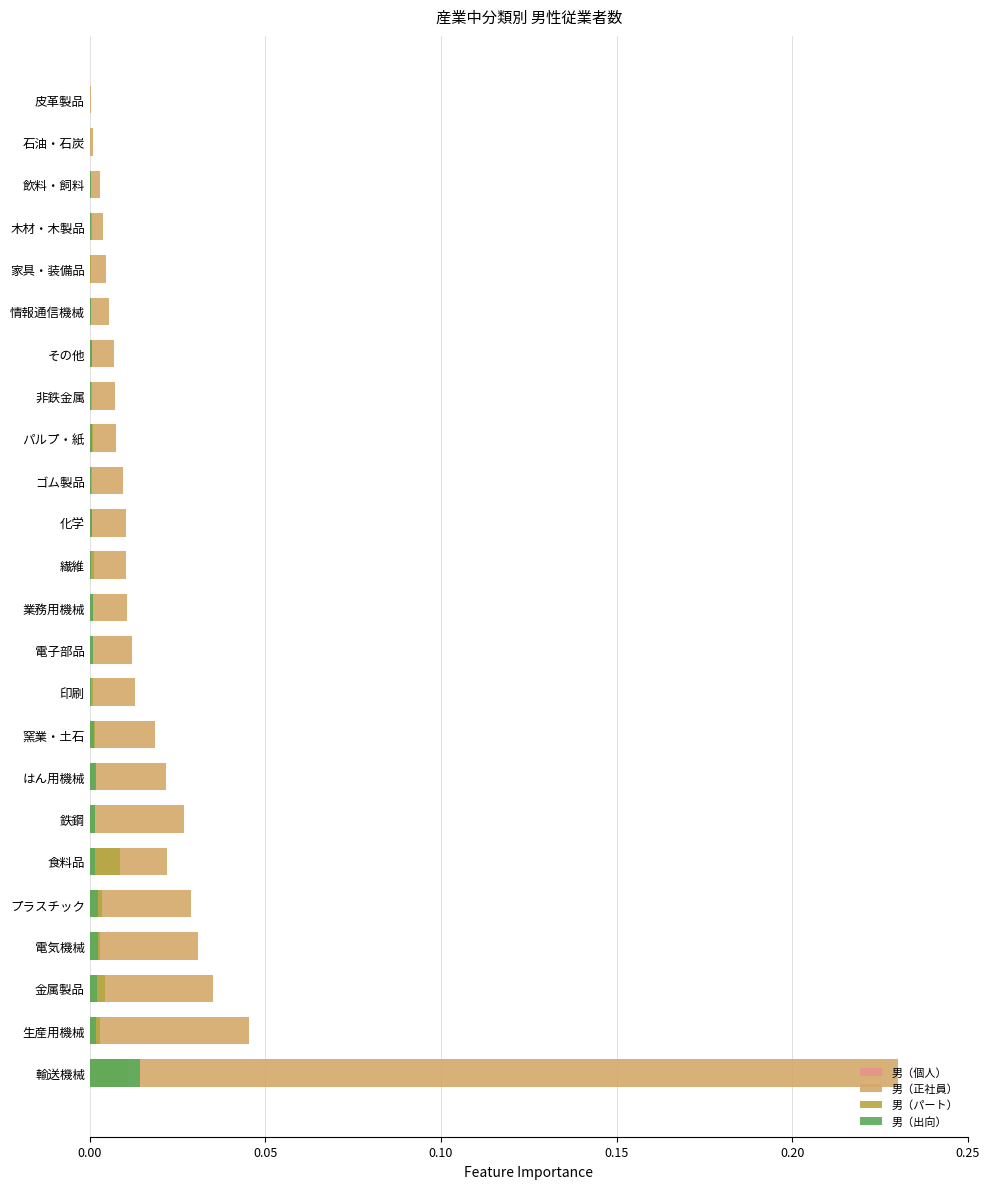

The value of 男（出向） at 生産用機械 is 0.0. True or false?

False